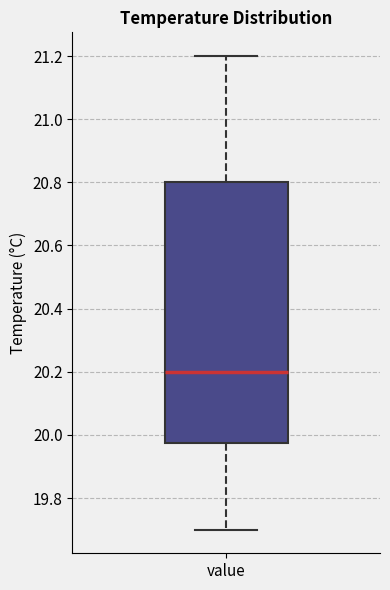

Where is the lower edge of the box for value on the y-axis? The values are not printed on the chart, so give them approximately, as read against the axis.

19.98